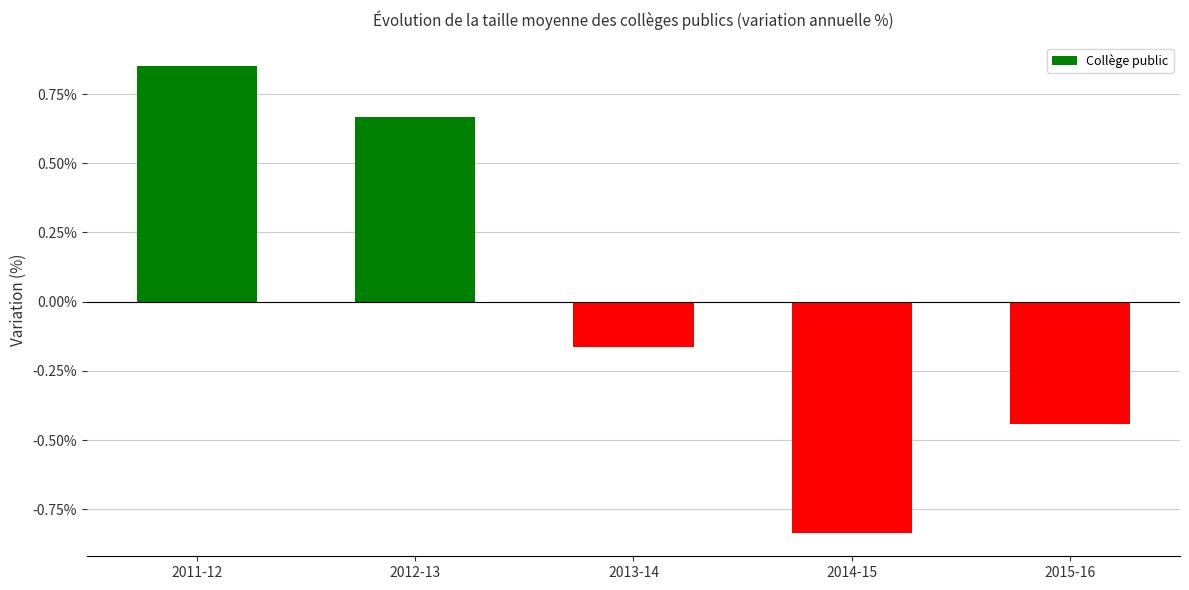

The chart shows a value of -0.7 at 2015-16. True or false?

False